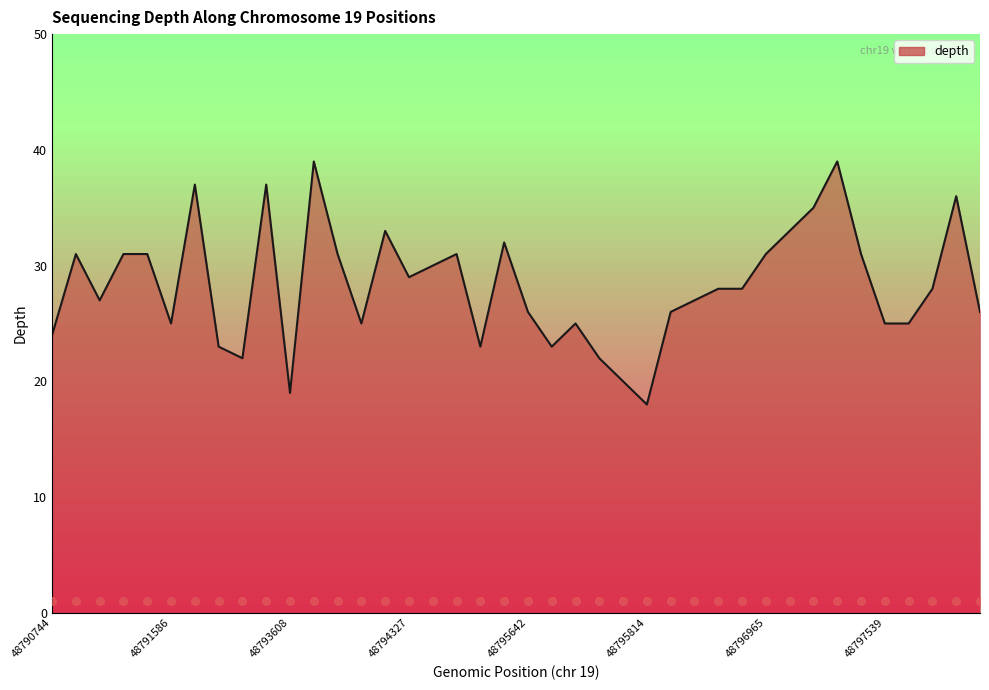

What is the change in value from 48791311 to 48793914?

-6